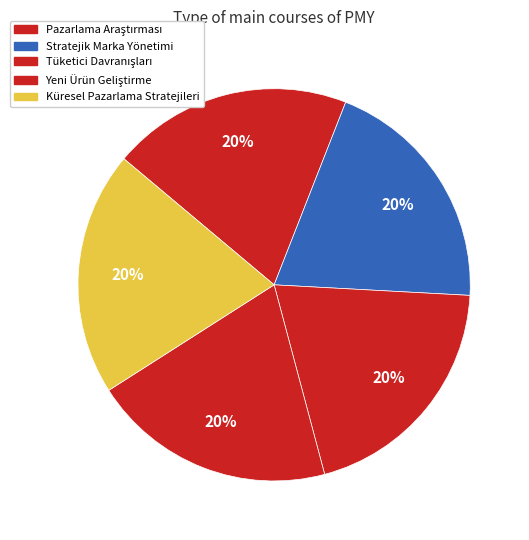

Which slice is the largest?

Küresel Pazarlama Stratejileri